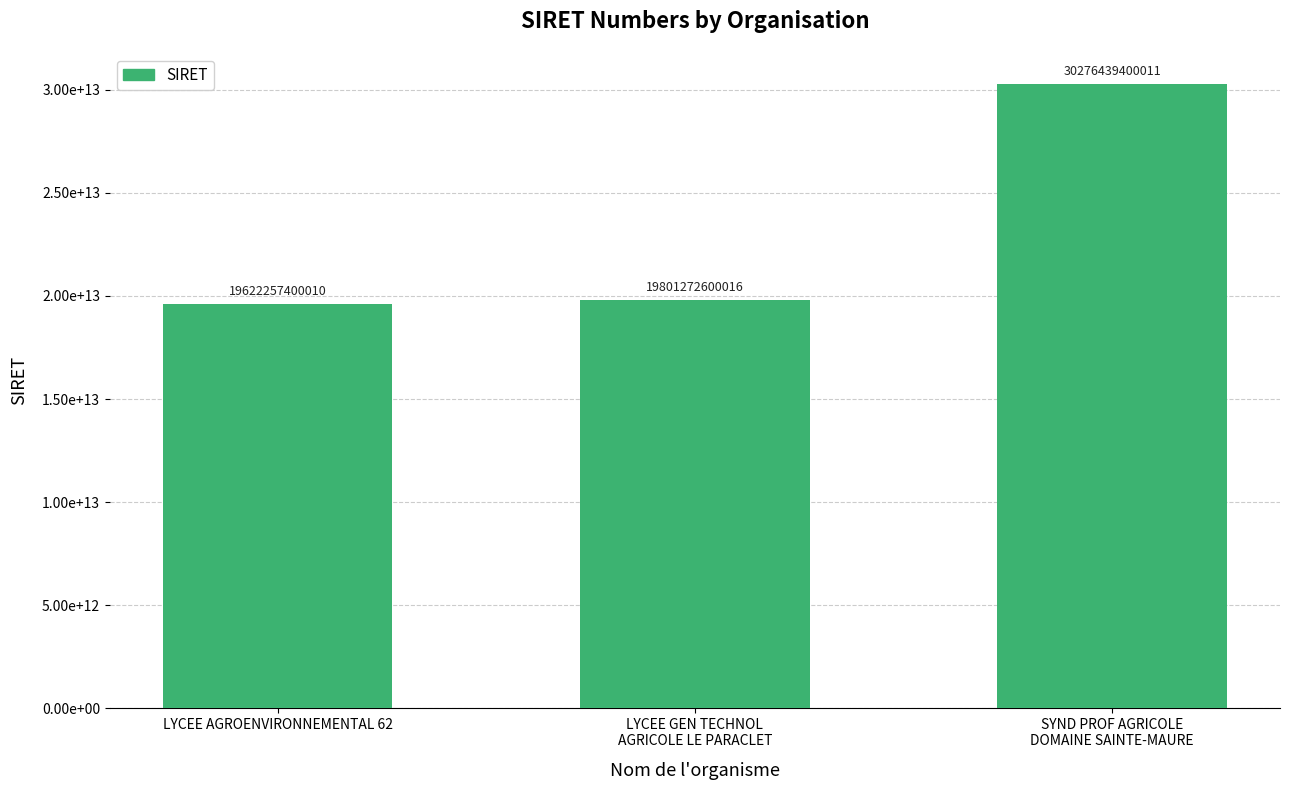

What position from the left is LYCEE GEN TECHNOL
AGRICOLE LE PARACLET?

2